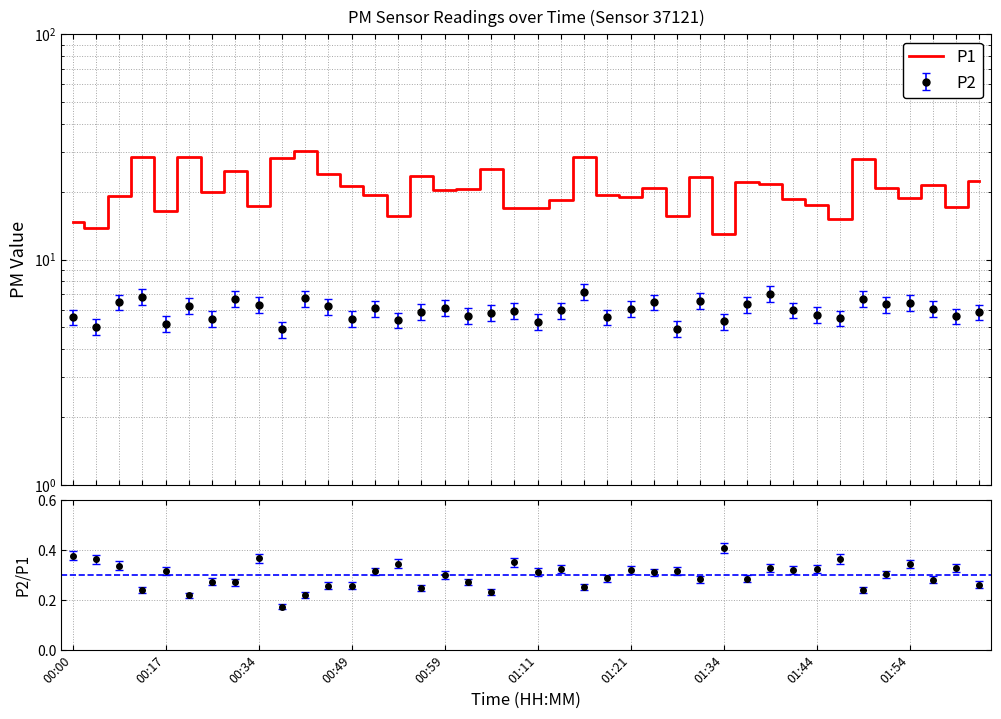

True or false: there are more than 1 points higher than both neighbors.

True